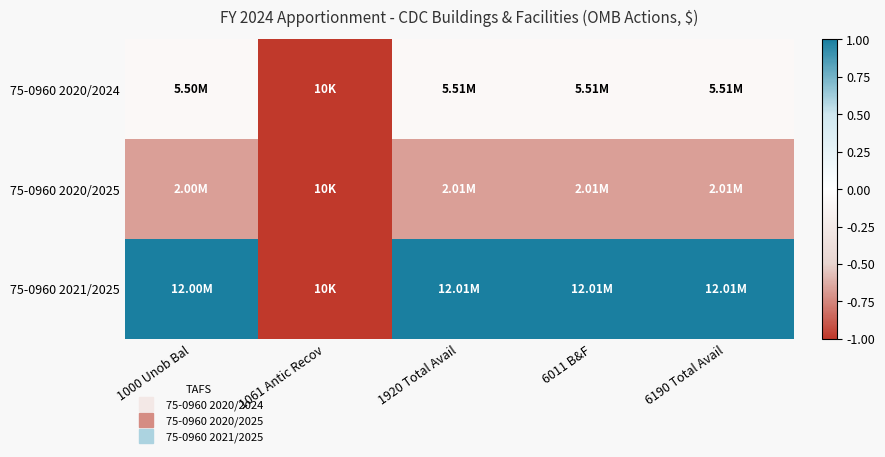

What is the maximum value shown in the chart?

1.0